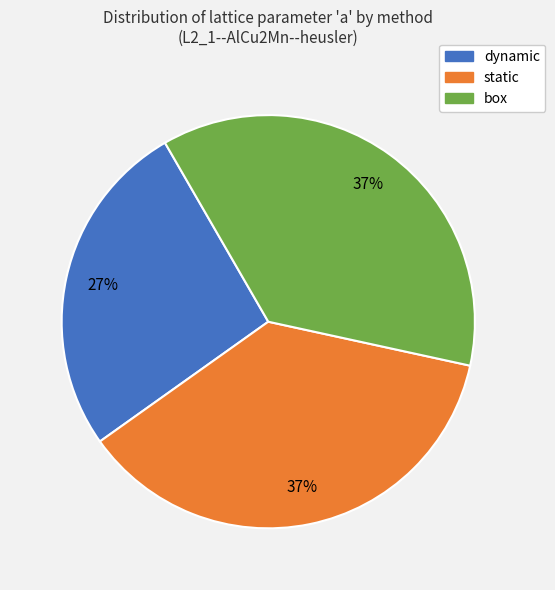

Combined, do box and dynamic account for over 50%?

Yes